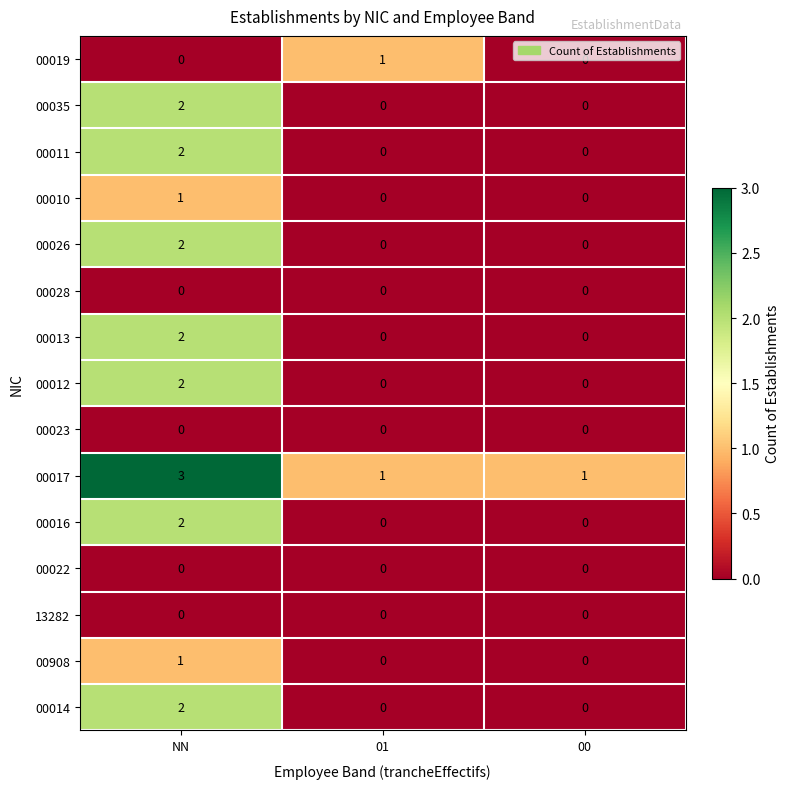

Count the number of data series in this chart.

15